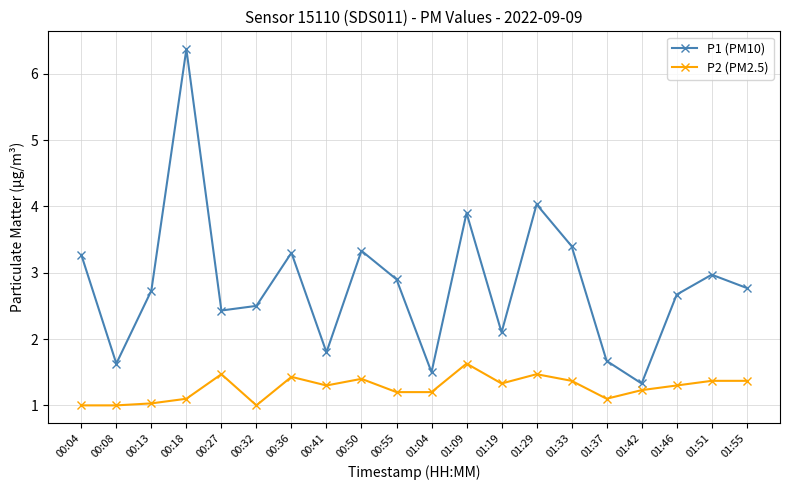

What is the label of the 18th point from the right?

00:13